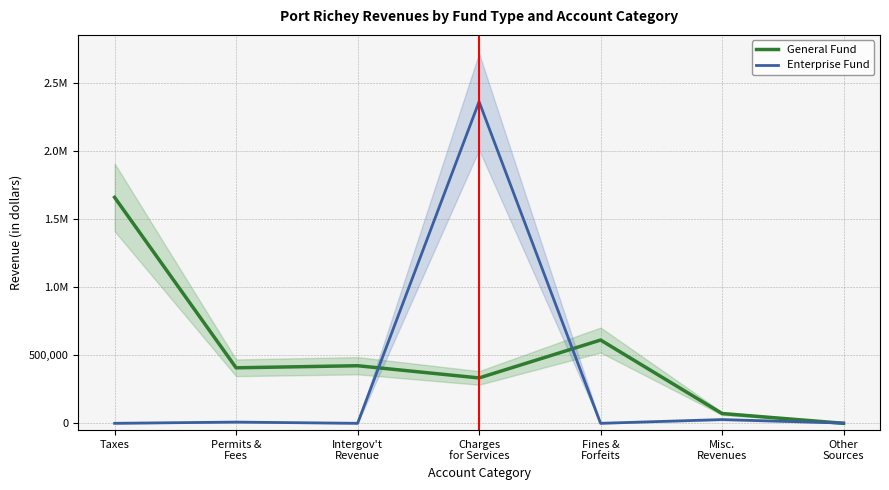

Between Misc.
Revenues and Other
Sources, which is larger?

Misc.
Revenues